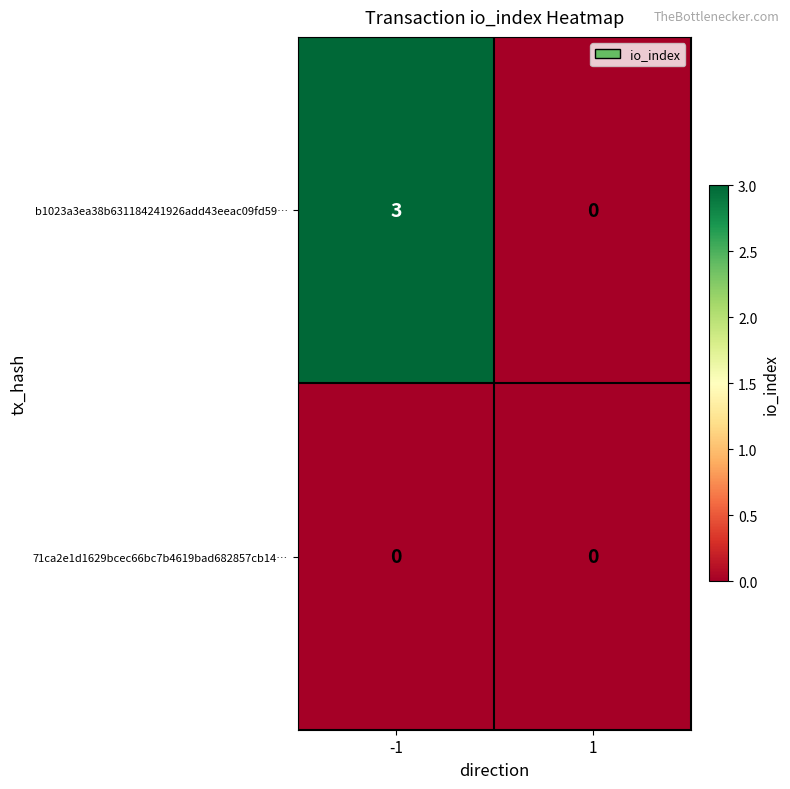

What is the sum of all b1023a3ea38b631184241926add43eeac09fd59… values?

3